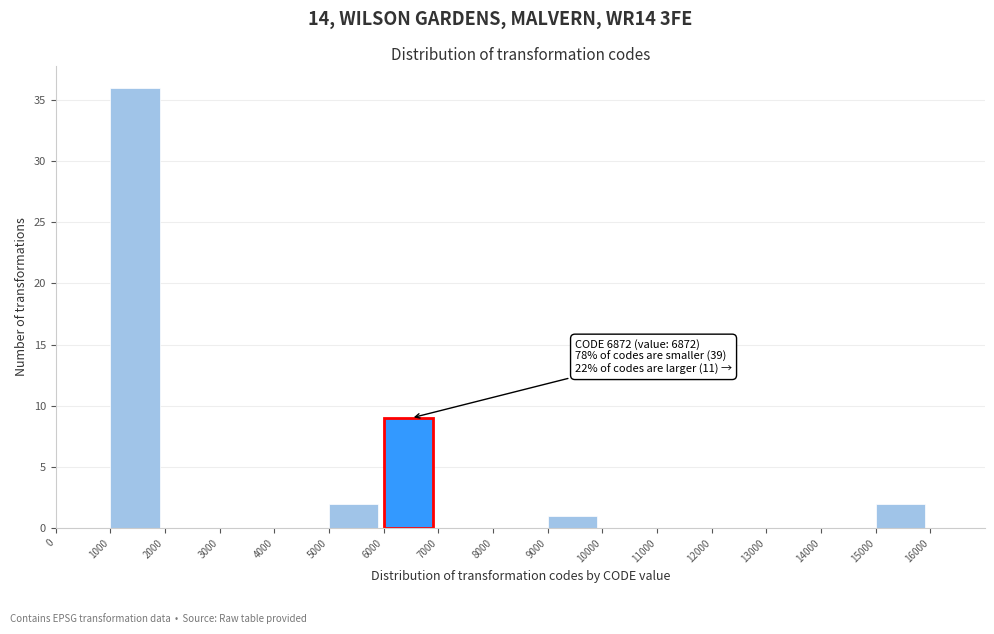

Which range on the x-axis has the tallest bar?

1000 to 2000